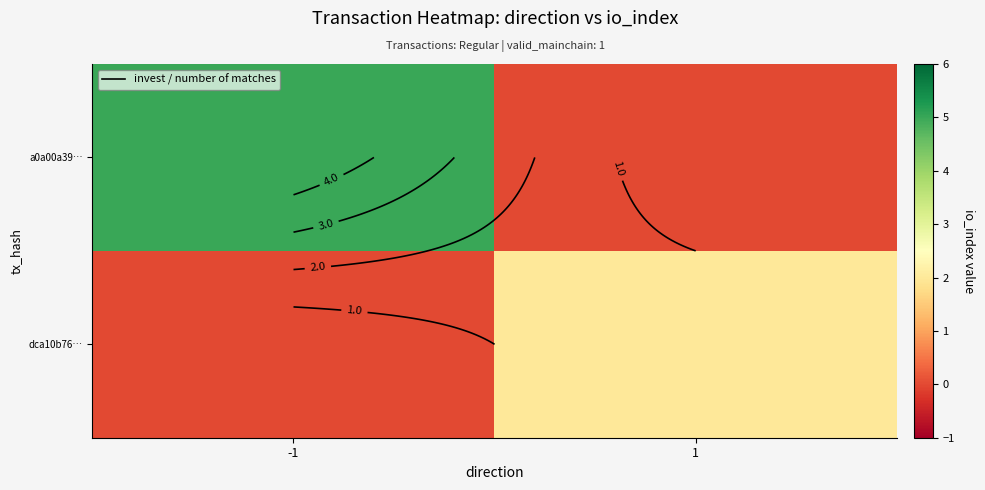

The value of a0a00a39… at -1 is 8. True or false?

False